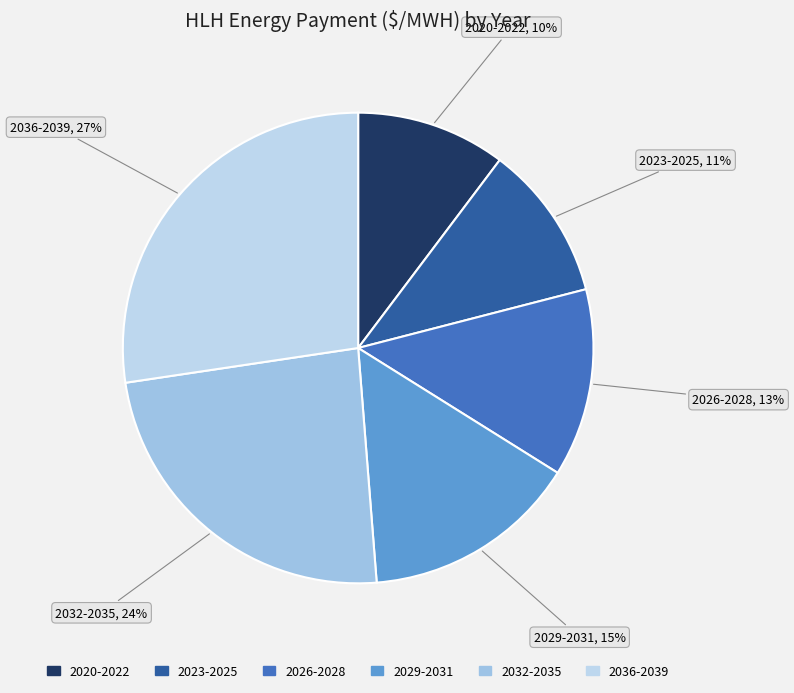

To the nearest percent, what portion does 2020-2022 represent?

10%